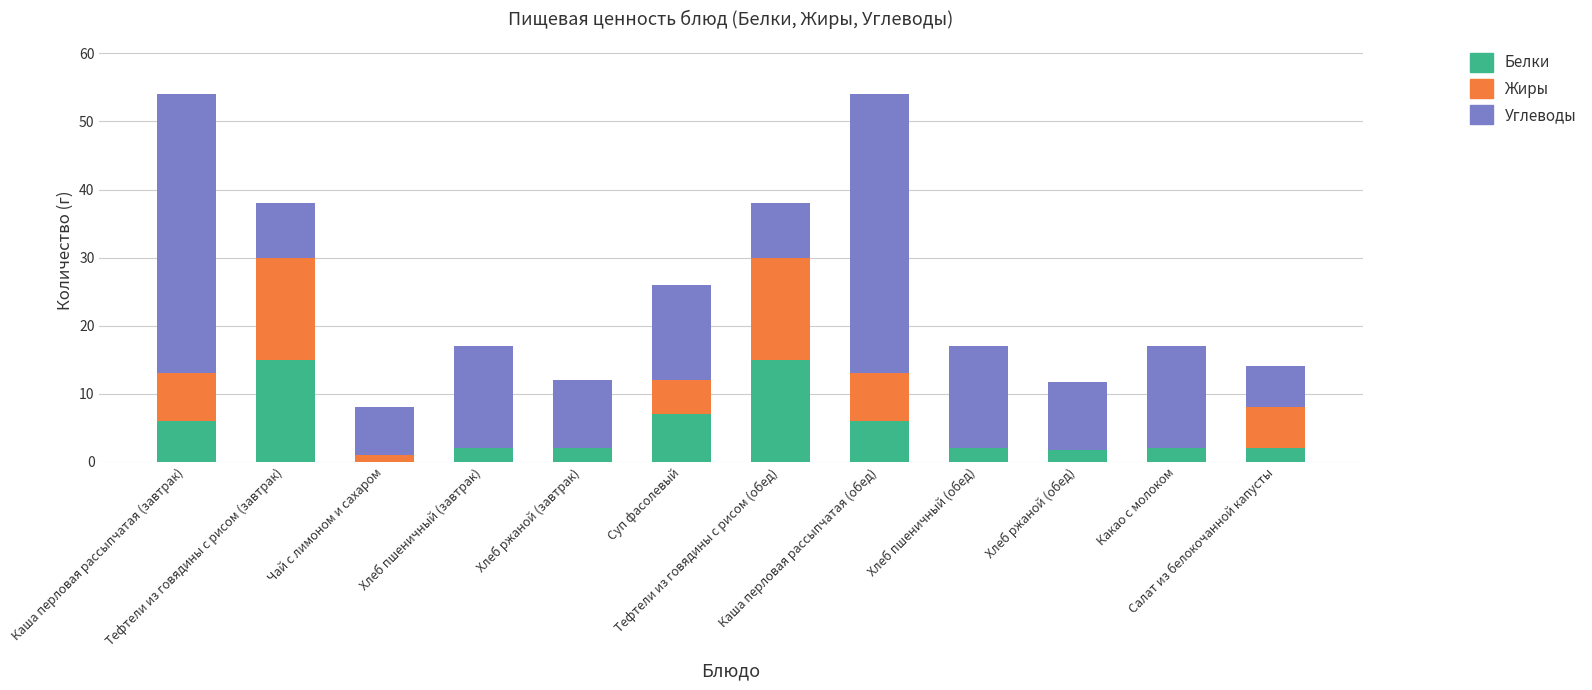

What is the highest value of the Белки series?

15.0